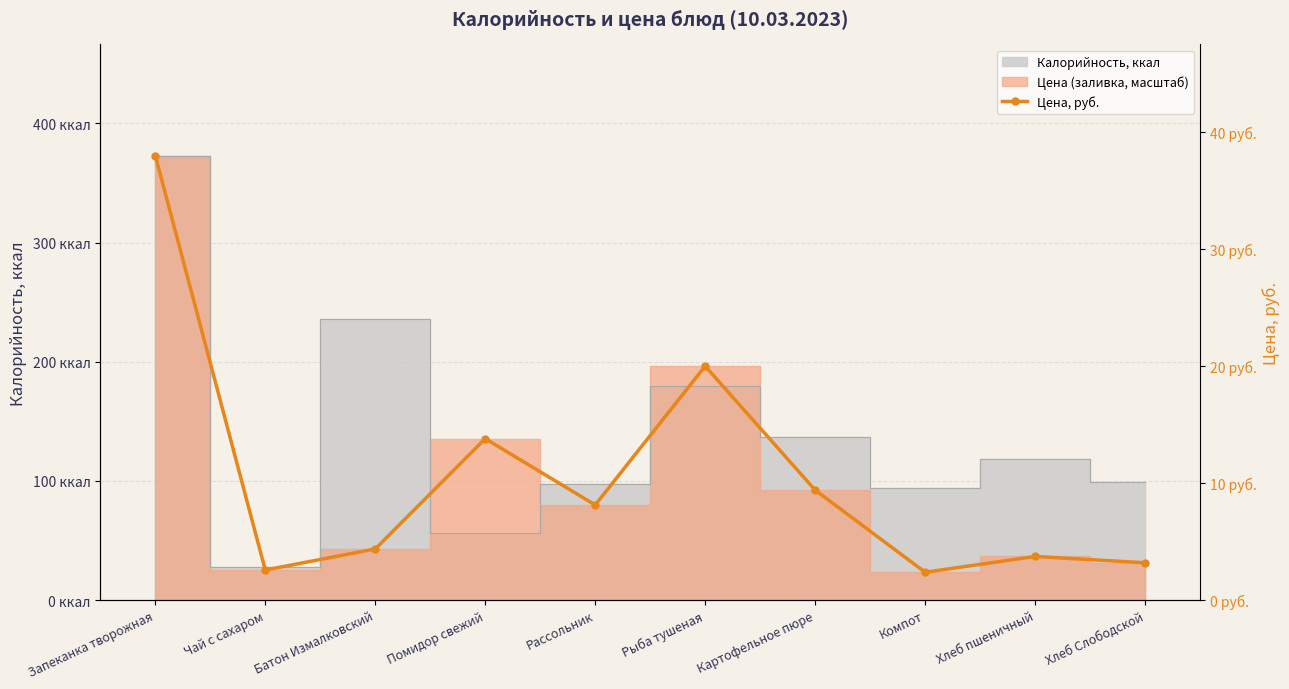

What position from the left is Картофельное пюре?

7